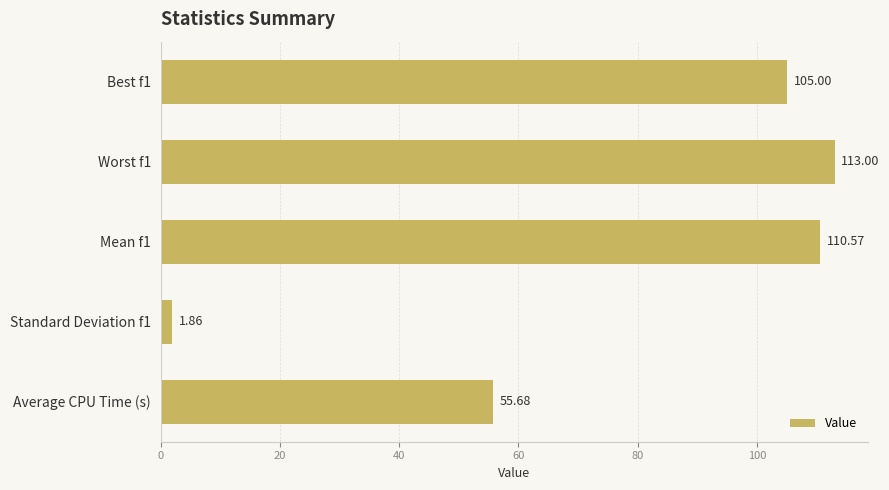

What is the change in value from Worst f1 to Standard Deviation f1?

-111.1